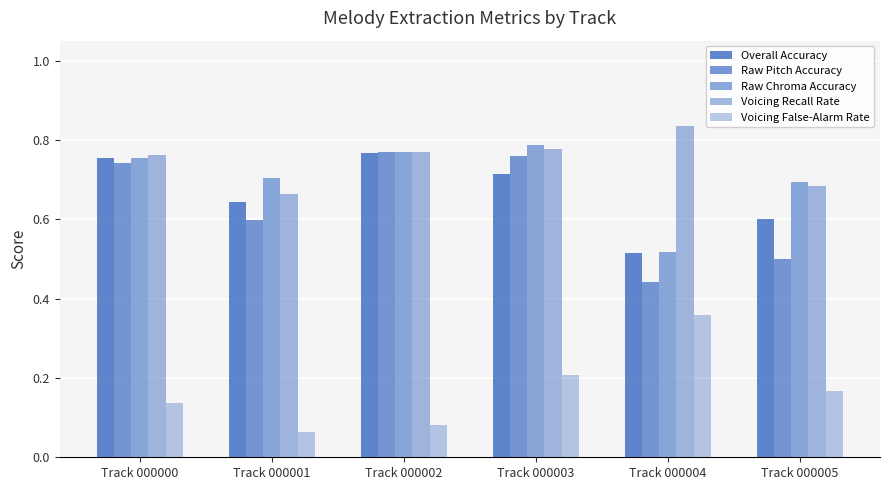

Count the number of categories in the chart.

6